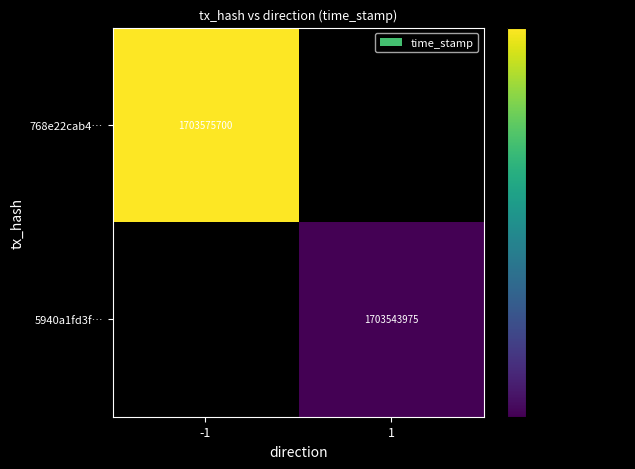

The 768e22cab4… series shows 1703575700 at -1. True or false?

True